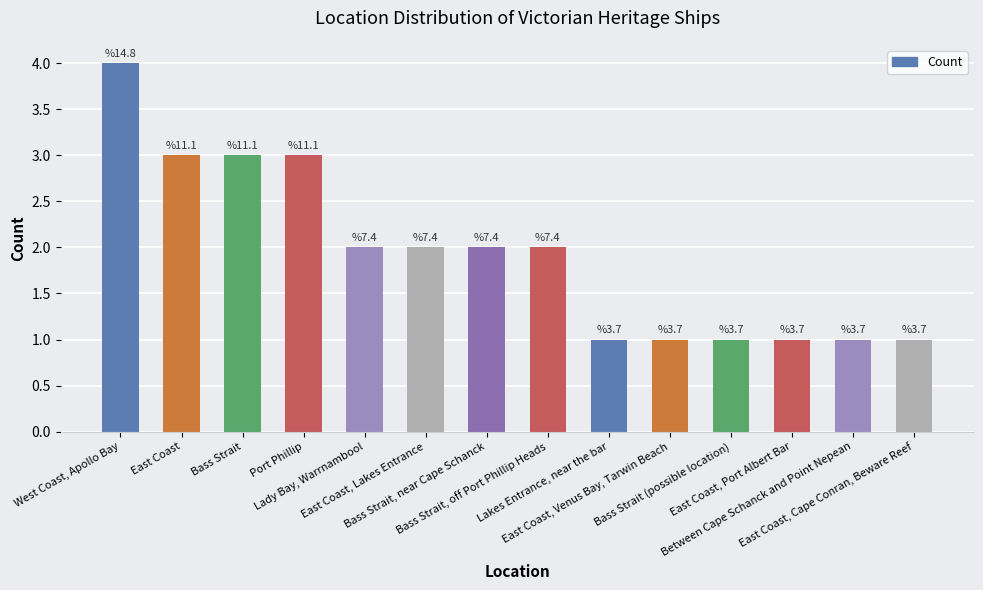

What is the label of the 1st bar from the right?

East Coast, Cape Conran, Beware Reef